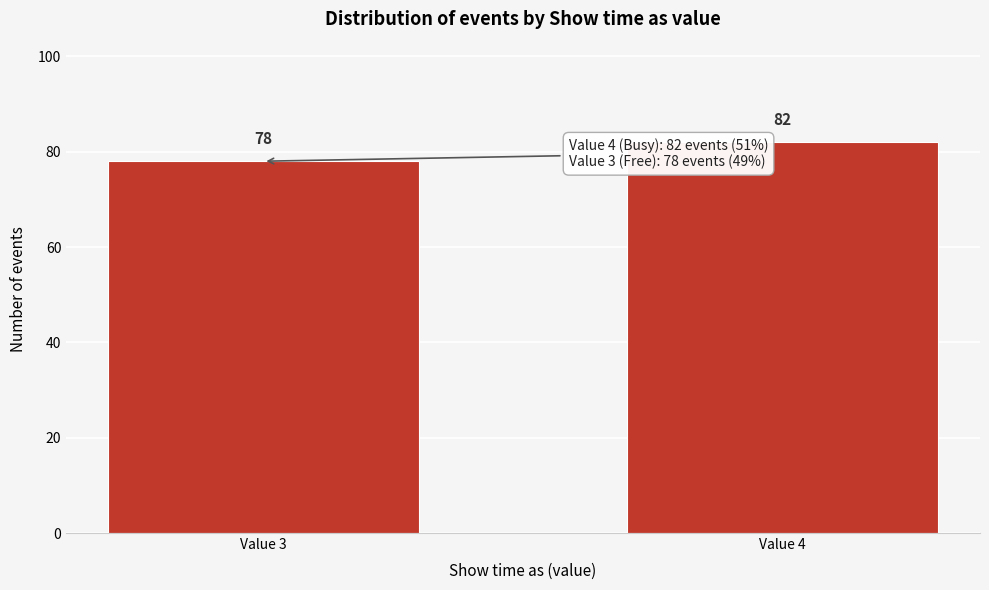

Reading left to right, what are all the values shown in this chart?

78	82